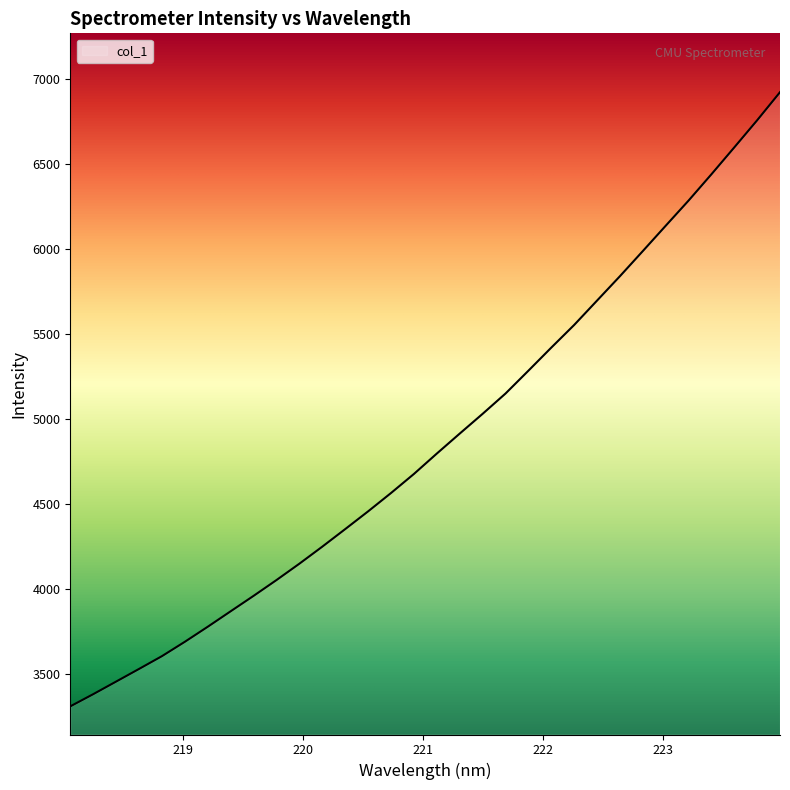

What is the minimum value shown in the chart?

3309.7